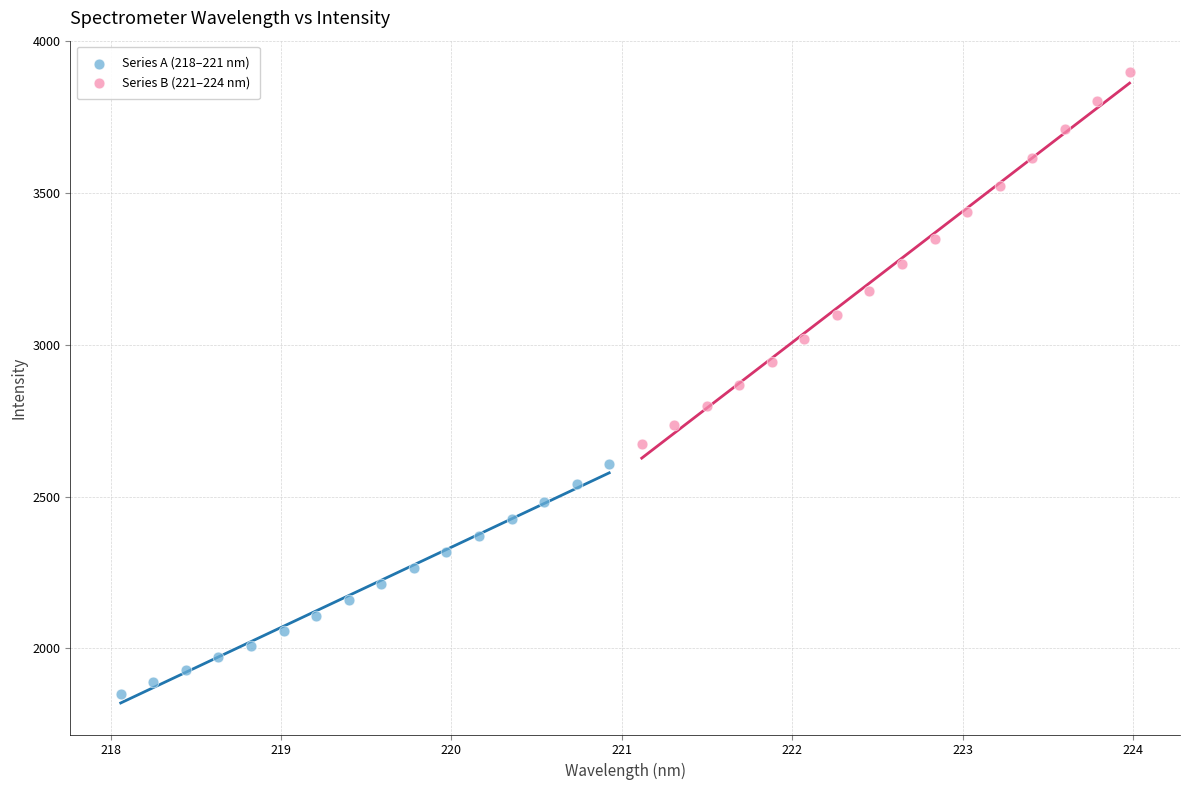

Which series reaches the minimum Y coordinate?

Series A (218–221 nm)